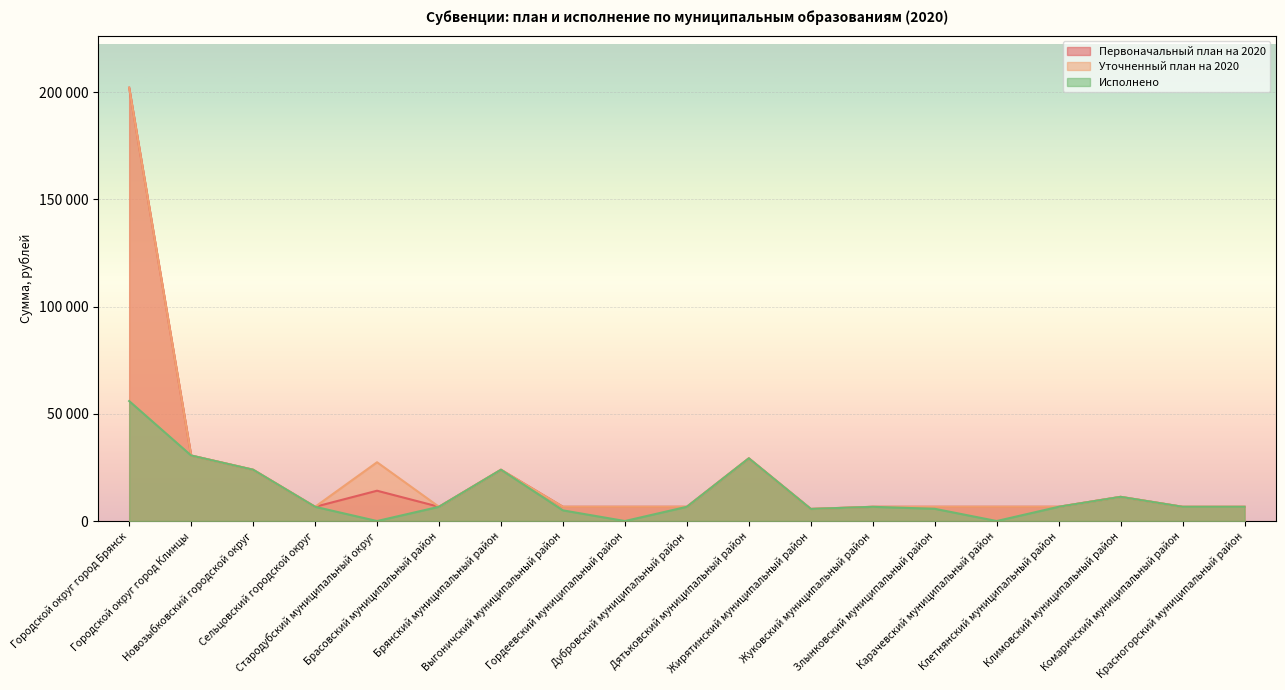

What is the maximum value shown in the chart?

202100.0